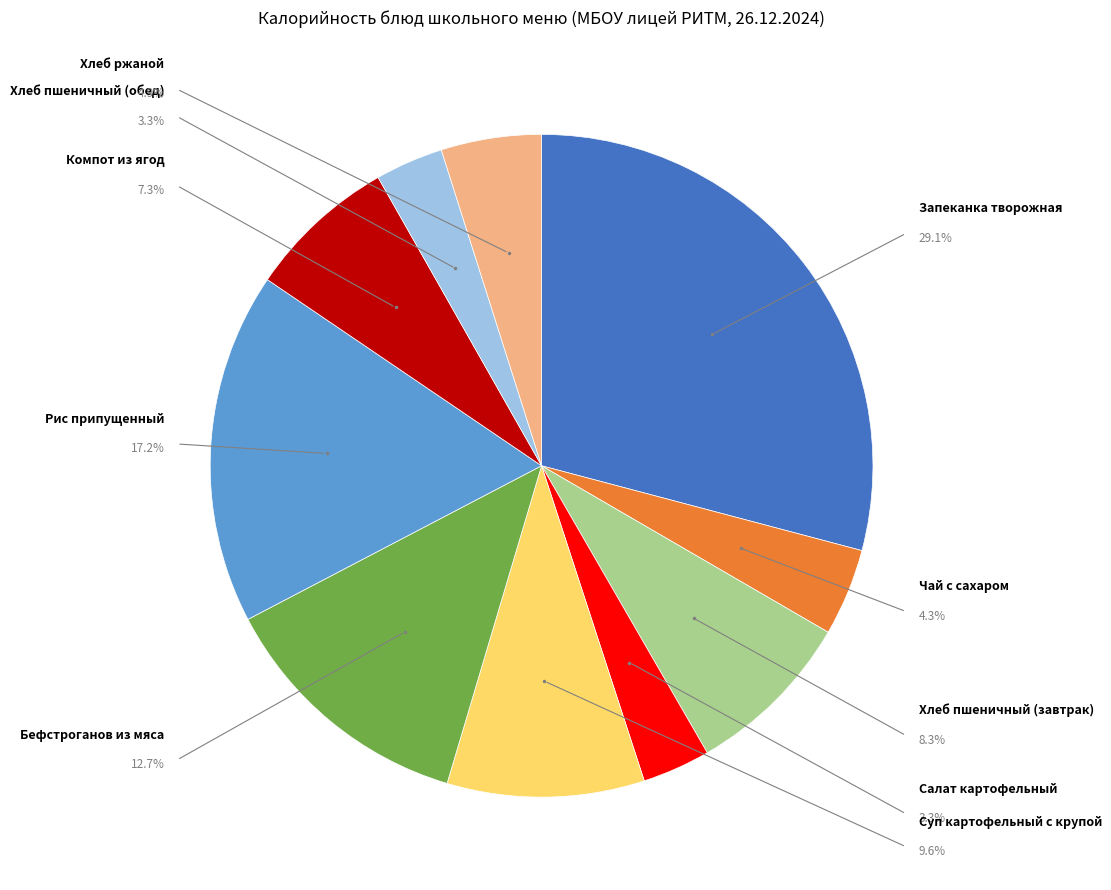

Is there a majority slice in this chart?

No